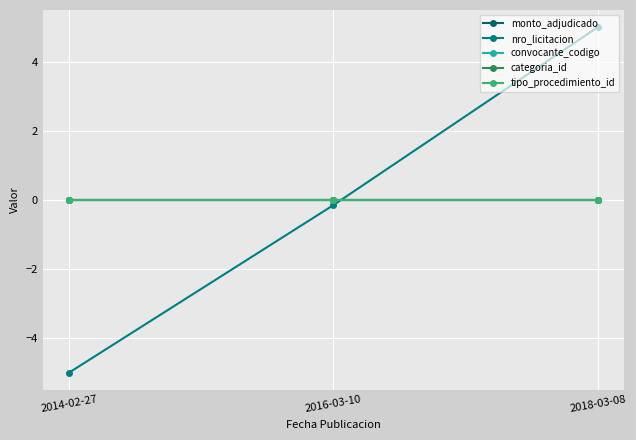

Is it true that tipo_procedimiento_id equals 0.0 at 2018-03-08?

True